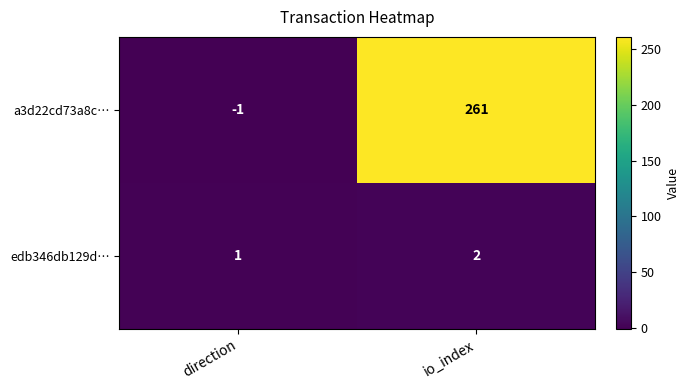

List the series in order of their peak value, lowest first.

edb346db129d…, a3d22cd73a8c…